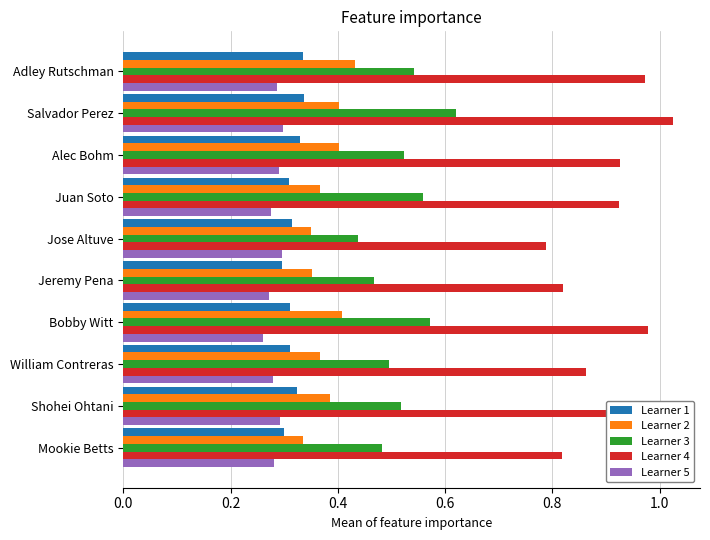

True or false: Learner 4 has a value of 0.5 at Shohei Ohtani.

False